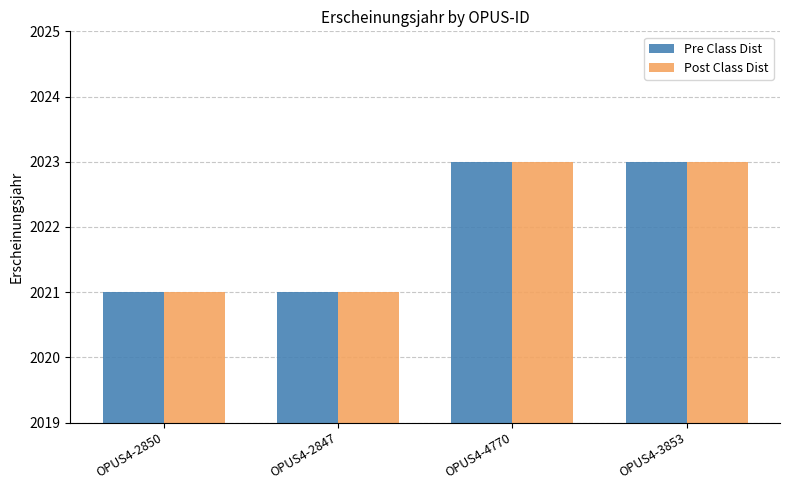

What is the total value across all series at OPUS4-4770?

4046